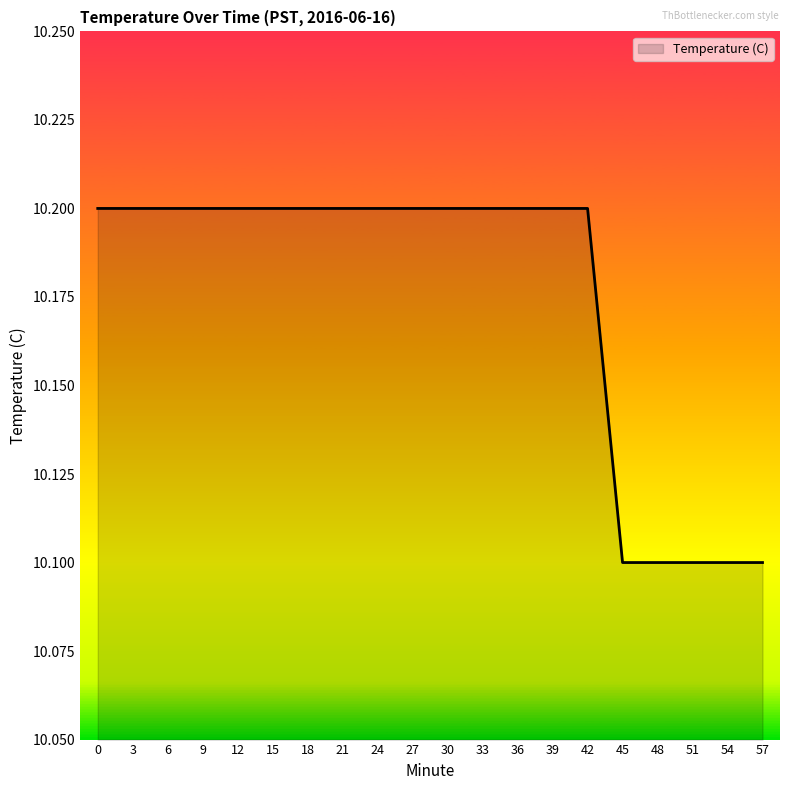

What is the smallest value displayed?

10.1